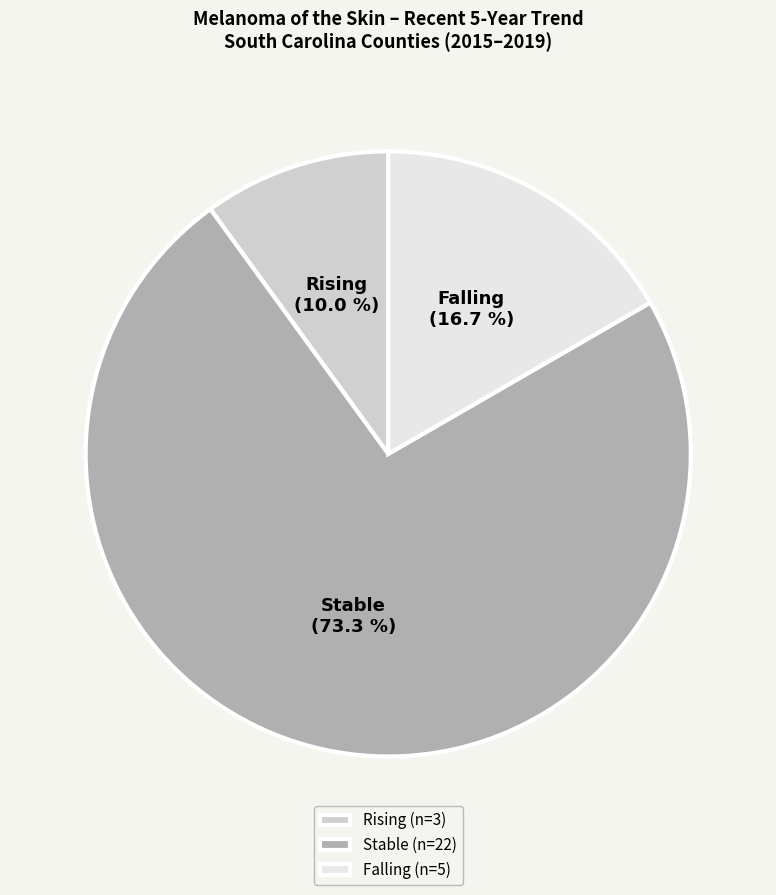

Rank the categories by value from lowest to highest.

Rising (n=3), Falling (n=5), Stable (n=22)